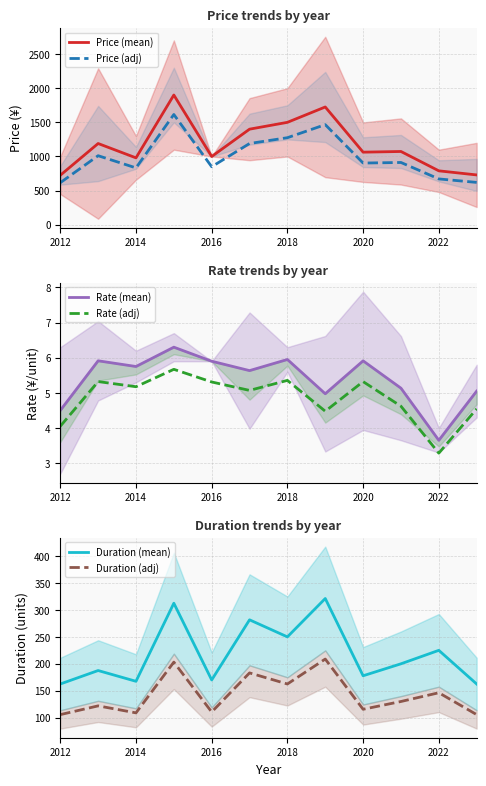

True or false: Duration (adj) and Price (adj) cross at least once.

False